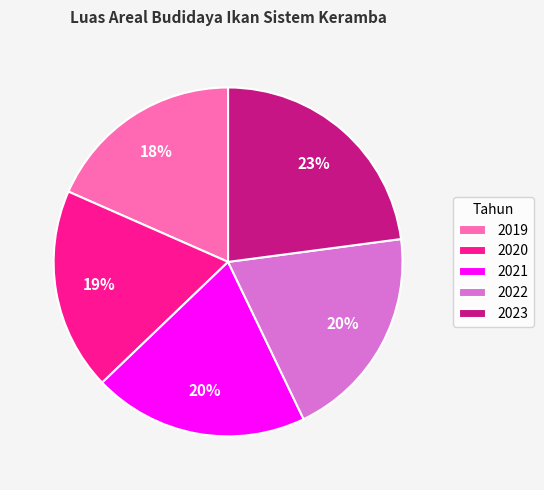

What is the ratio of the value at 2023 to the value at 2020?

1.2